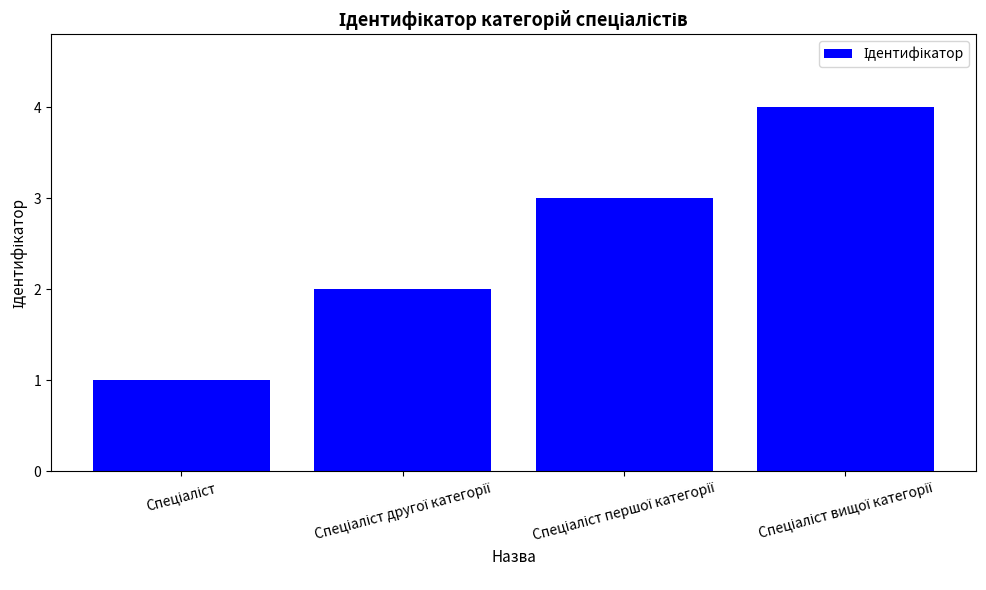

Count the number of data series in this chart.

1